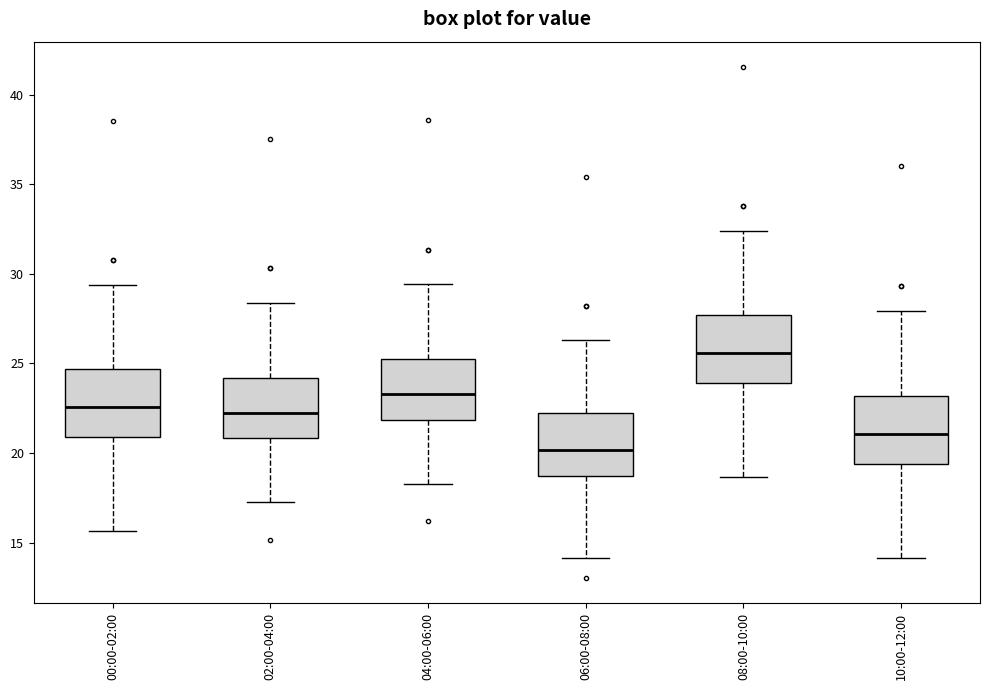

Where is the lower edge of the box for 10:00-12:00 on the y-axis? The values are not printed on the chart, so give them approximately, as read against the axis.

19.5